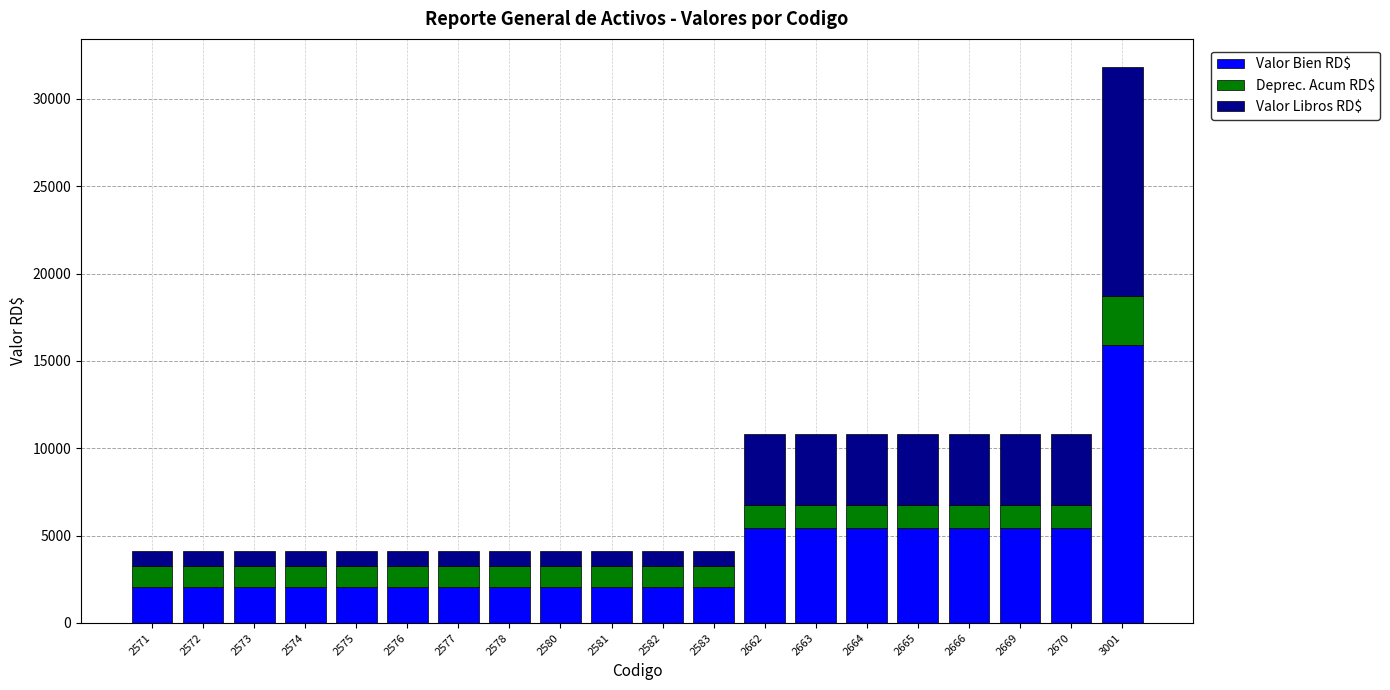

What is the difference between the maximum and minimum values in the Valor Bien RD$ series?

13858.5